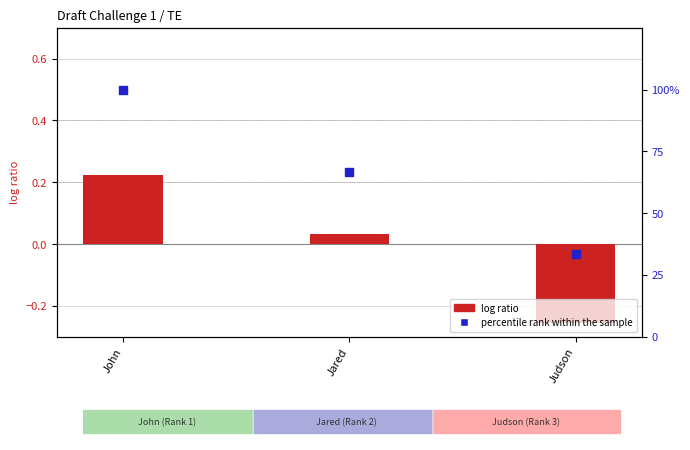

What are all the series names shown in the legend?

log ratio, percentile rank within the sample